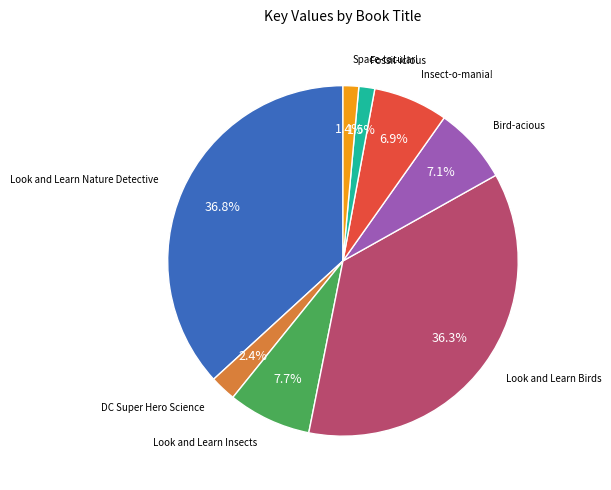

Is it true that Look and Learn Nature Detective is 48% of the pie?

False